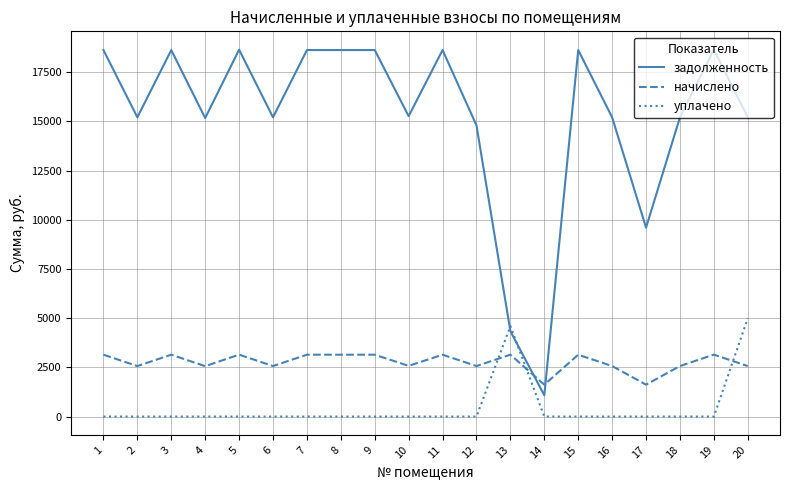

Which series has the widest spread of values?

задолженность